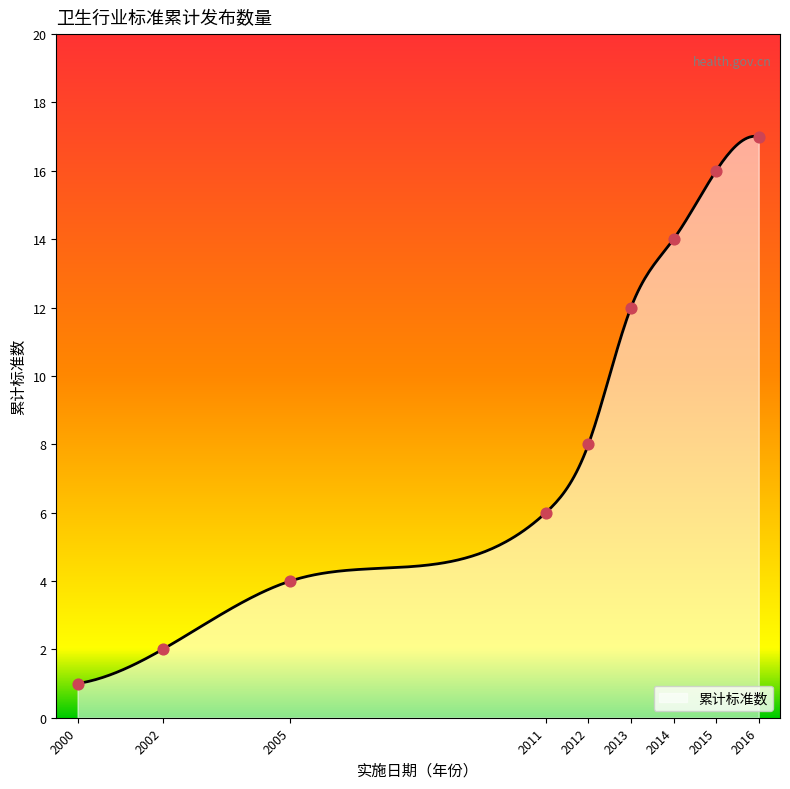

Between 2002 and 2011, which is larger?

2011